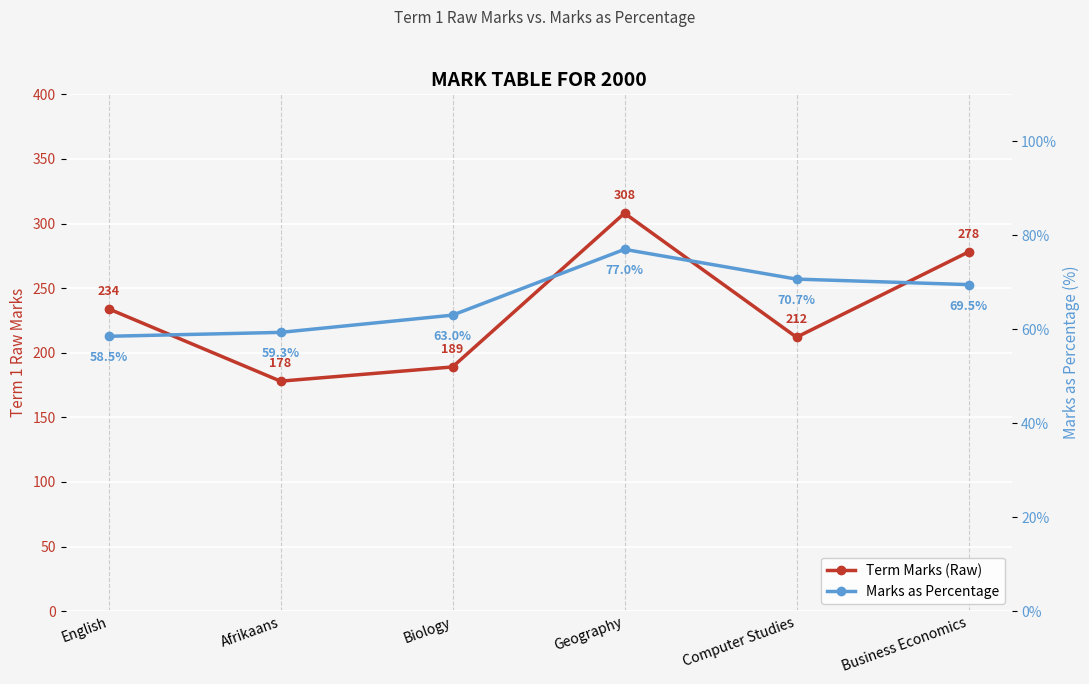

Where is the first local maximum for Marks as Percentage?

Geography